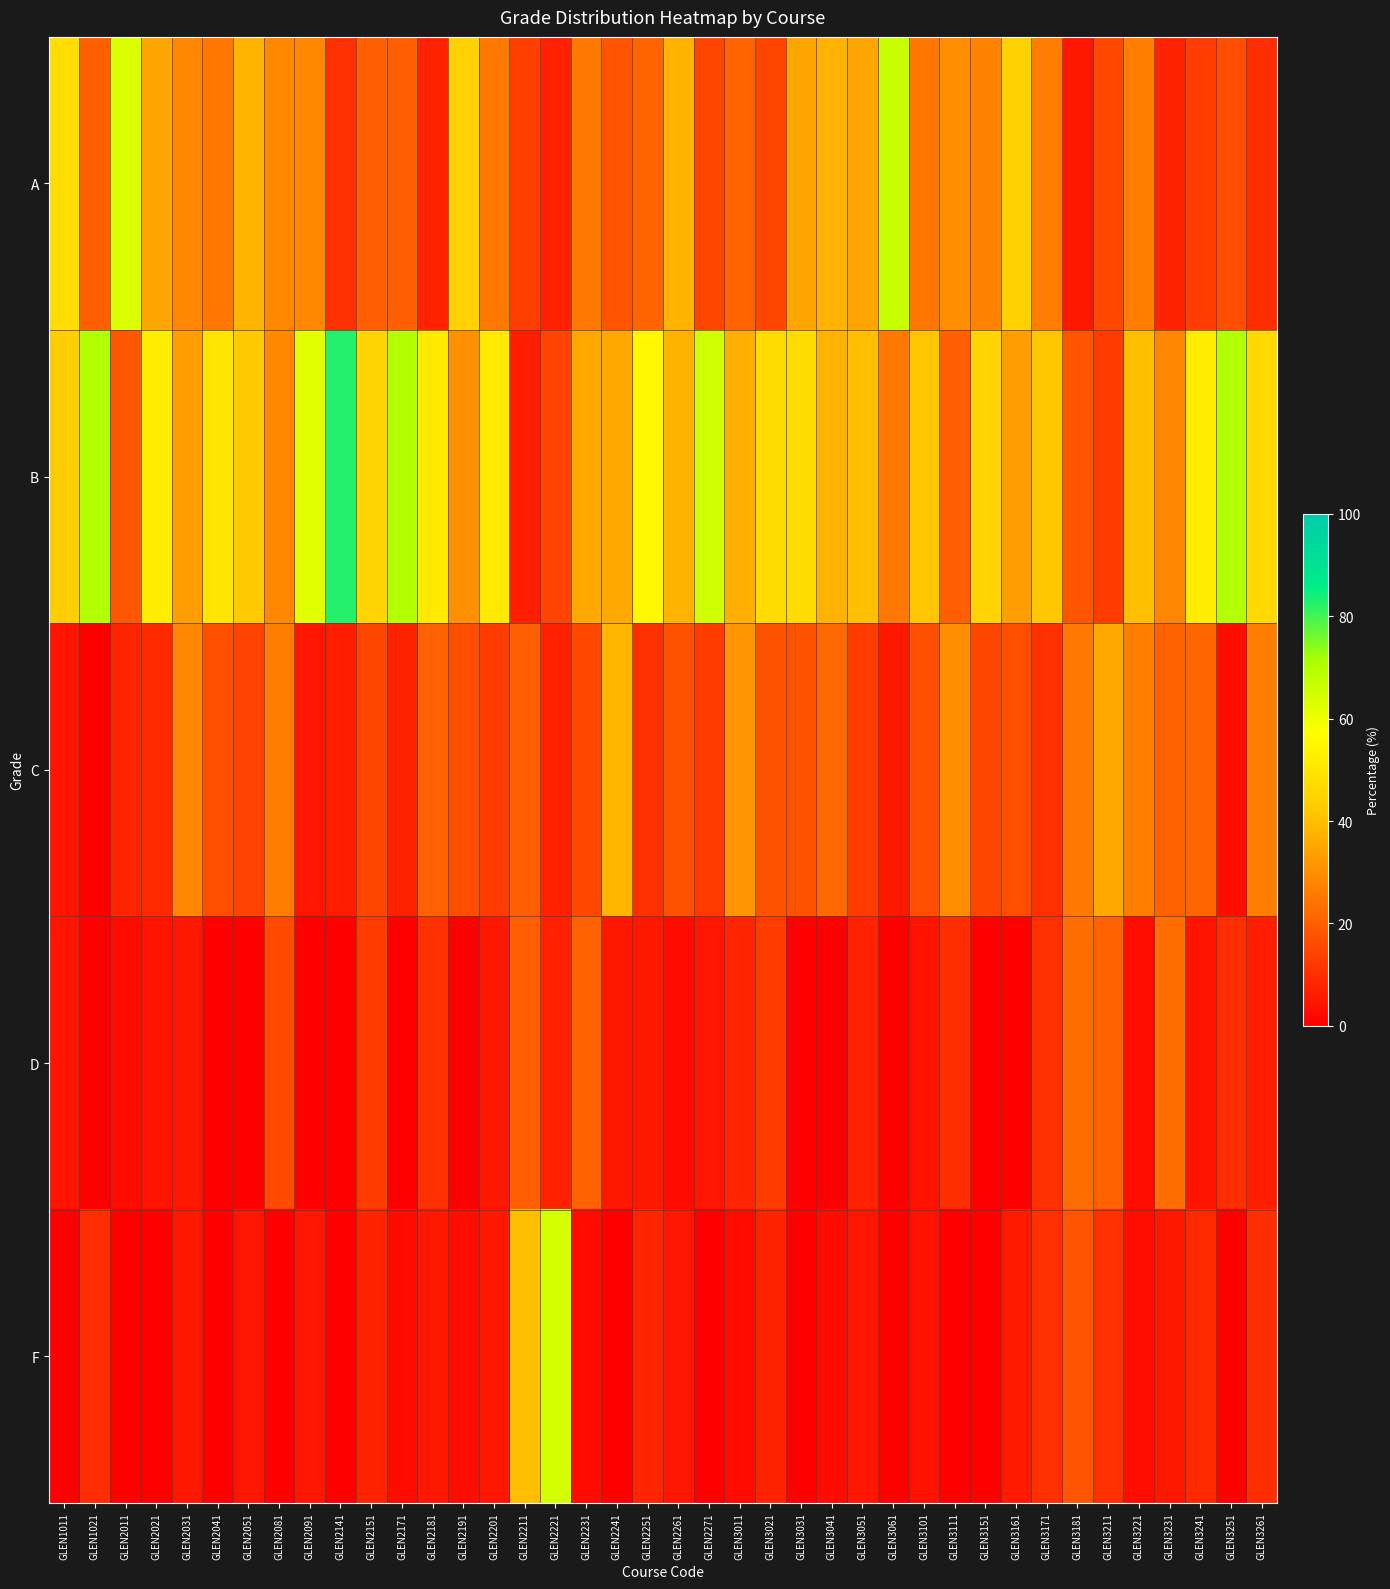

What is the total value across all series at GLEN2191?

94.5